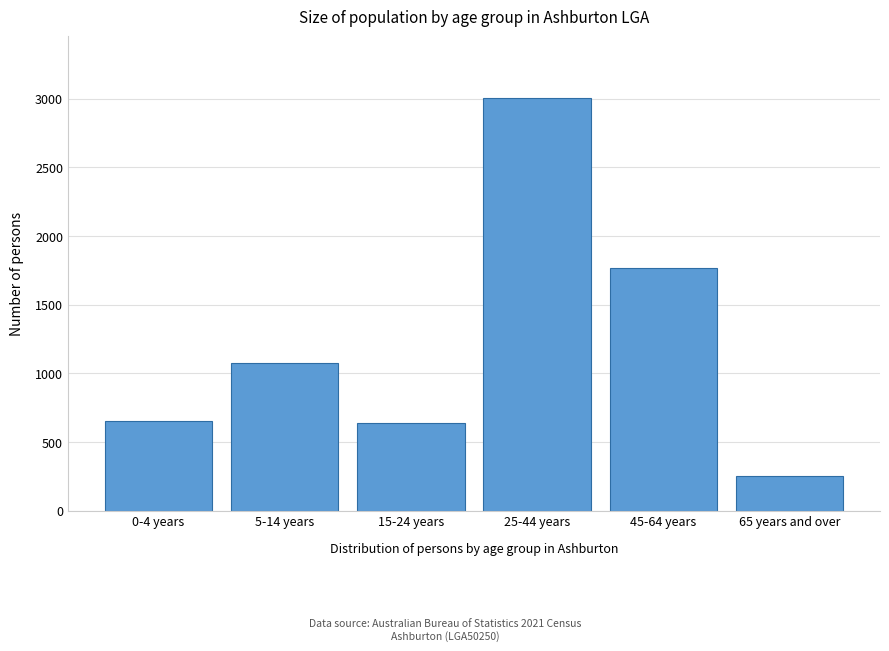

Reading left to right, what are all the values shown in this chart?

0-4 years=651	5-14 years=1073	15-24 years=637	25-44 years=3005	45-64 years=1768	65 years and over=255